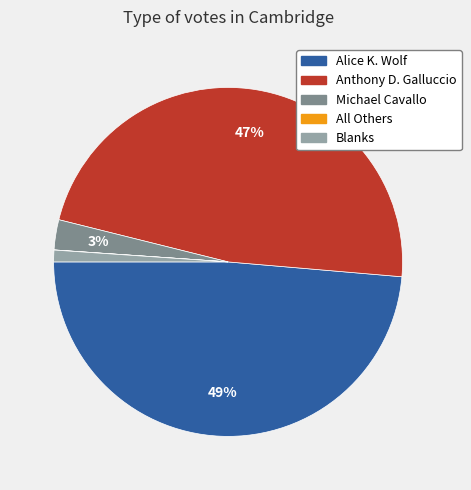

Which has a higher value, Anthony D. Galluccio or Alice K. Wolf?

Alice K. Wolf